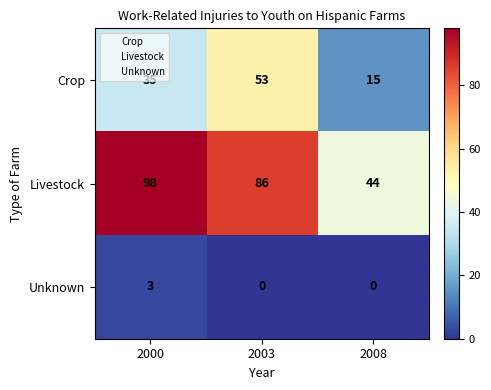

What is the sum of all Unknown values?

3